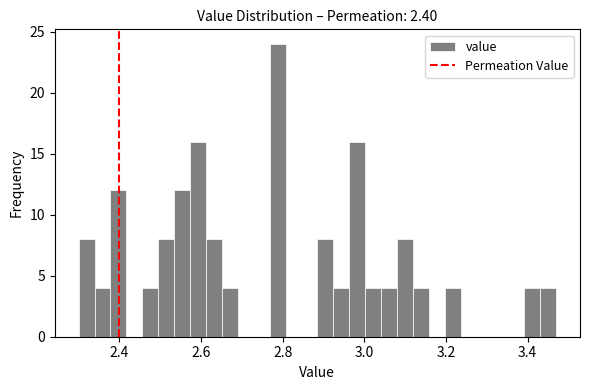

Around what value on the x-axis is the tallest bar? Give the approximate position of its centre, as read against the axis.

2.78